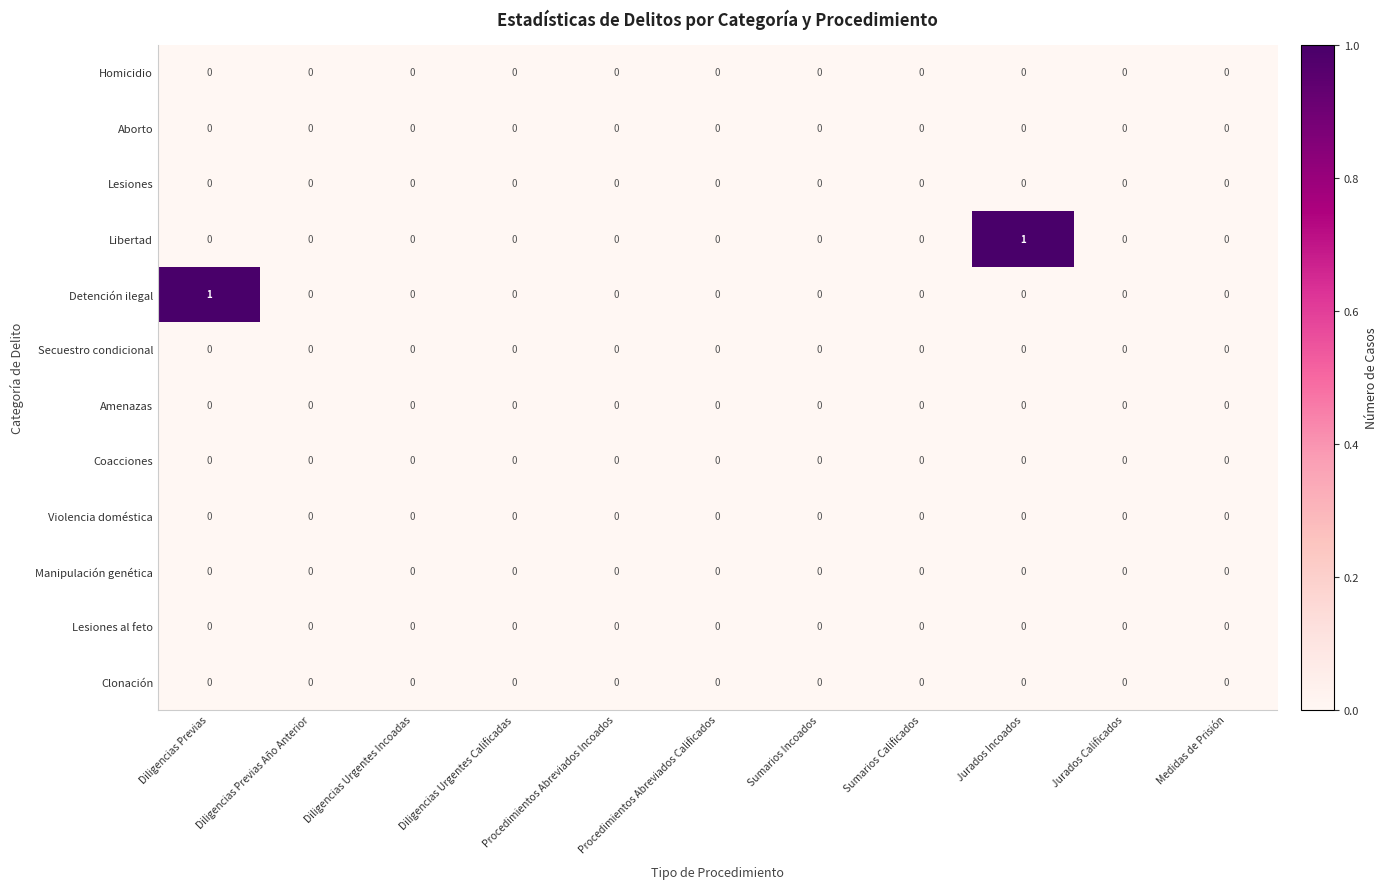

How many categories are shown in the chart?

11